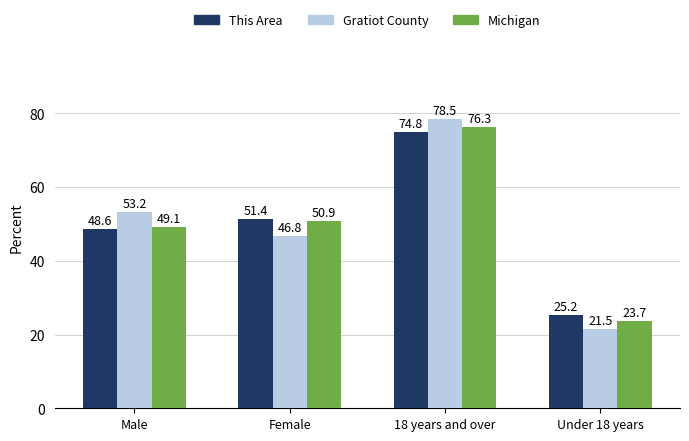

The Michigan series shows 133.0 at 18 years and over. True or false?

False